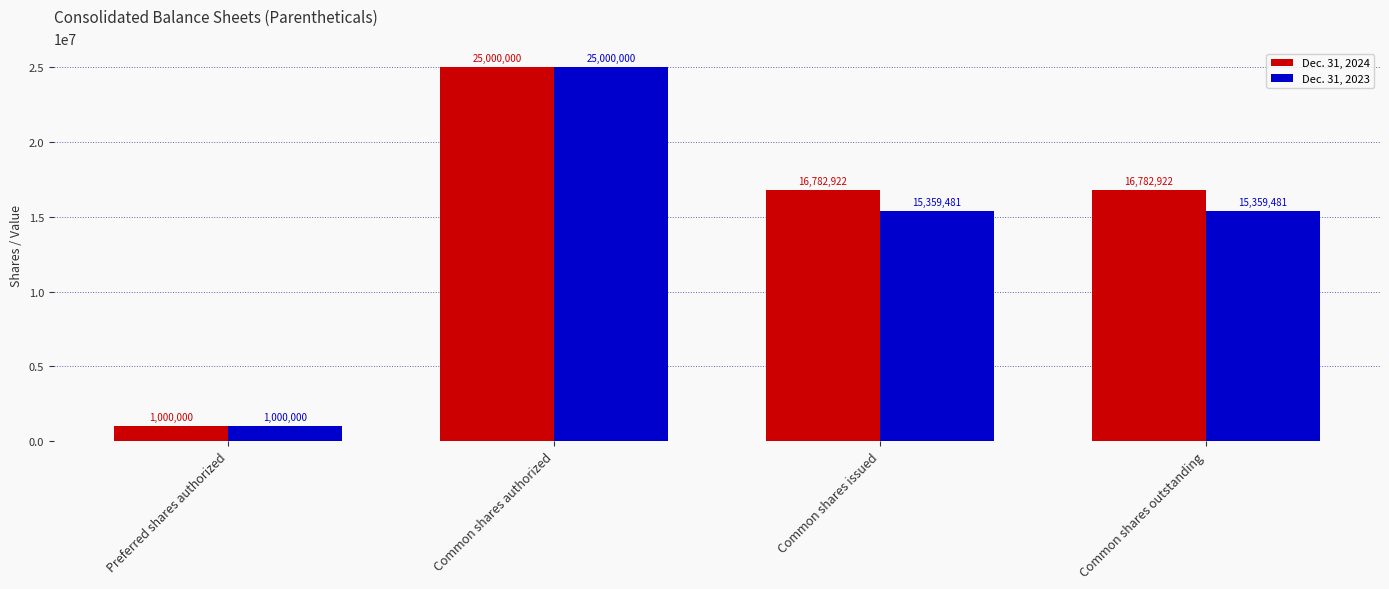

At Common shares issued, list the series in order from smallest to largest.

Dec. 31, 2023, Dec. 31, 2024